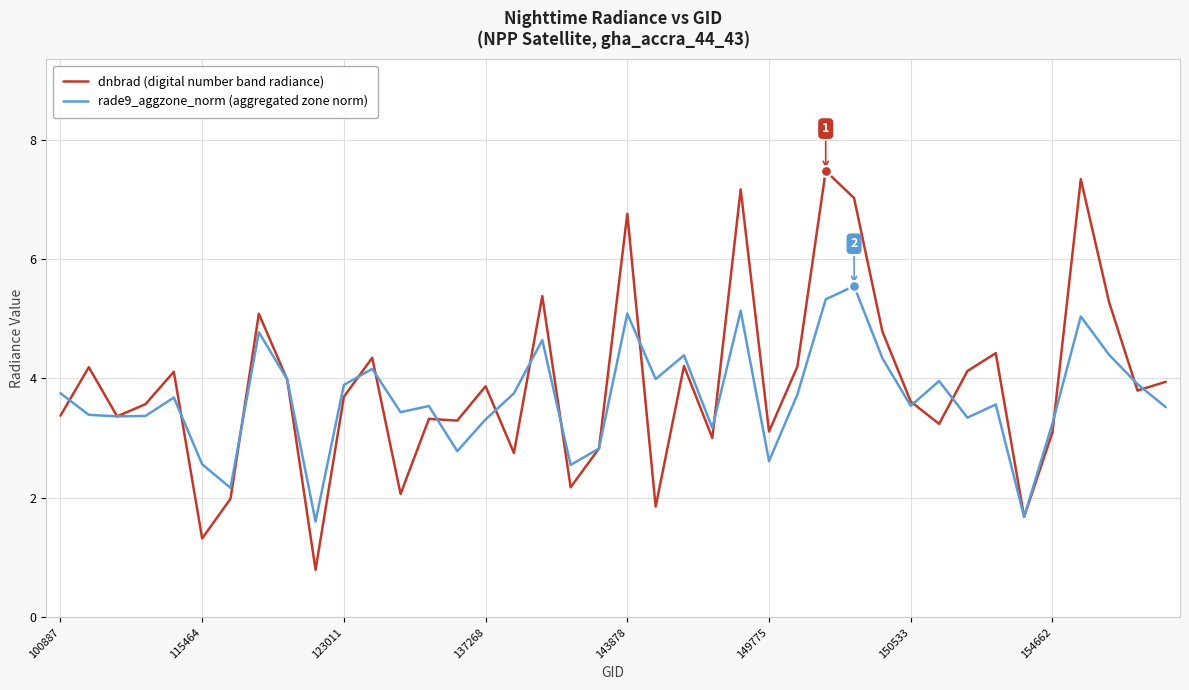

Which series has the largest range (max minus min)?

dnbrad (digital number band radiance)